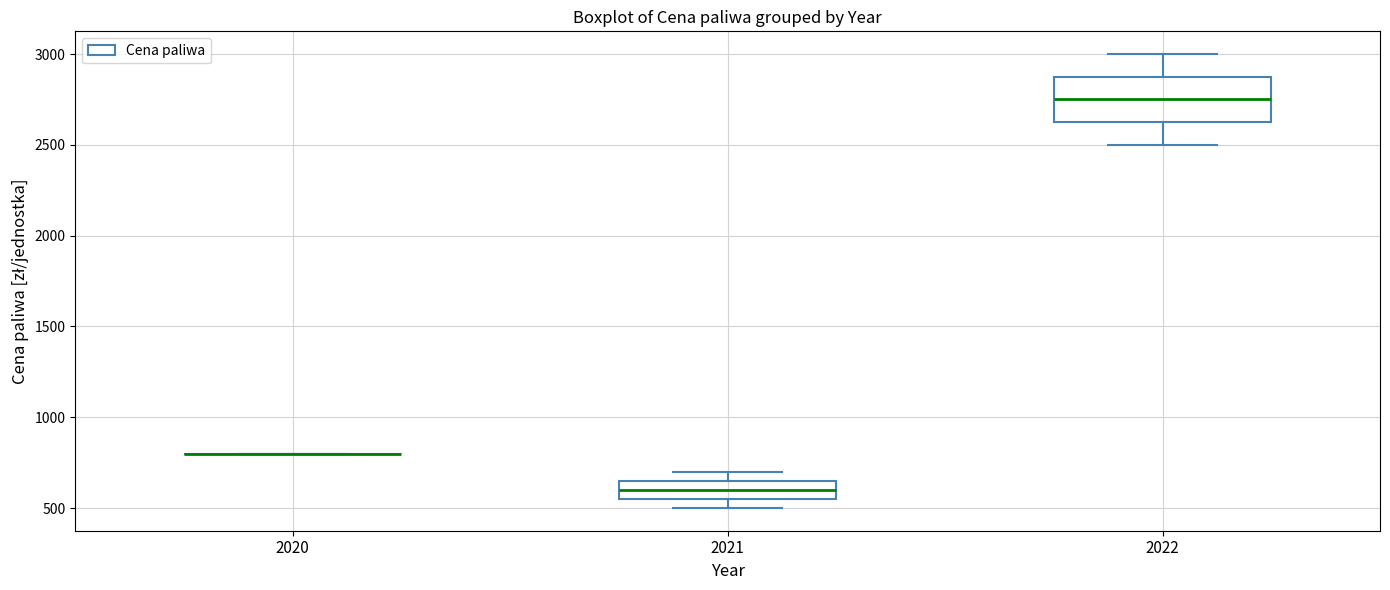

Which box is the tallest, from its lower edge to its upper edge?

2022